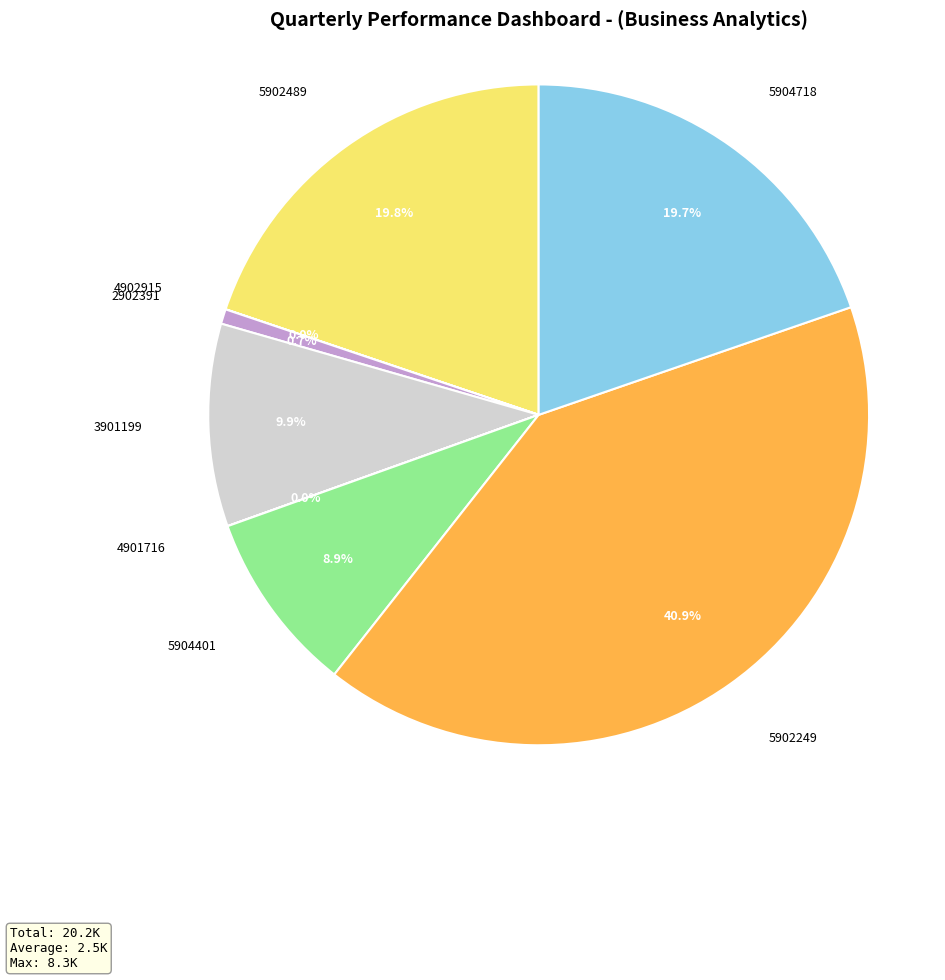

Which slice is the largest?

5902249